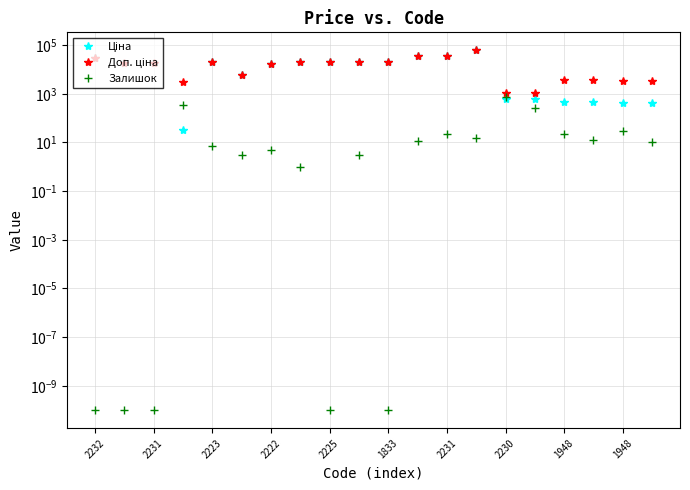

Is the value of Доп. ціна at 17 greater than the value of Ціна at 11?

No